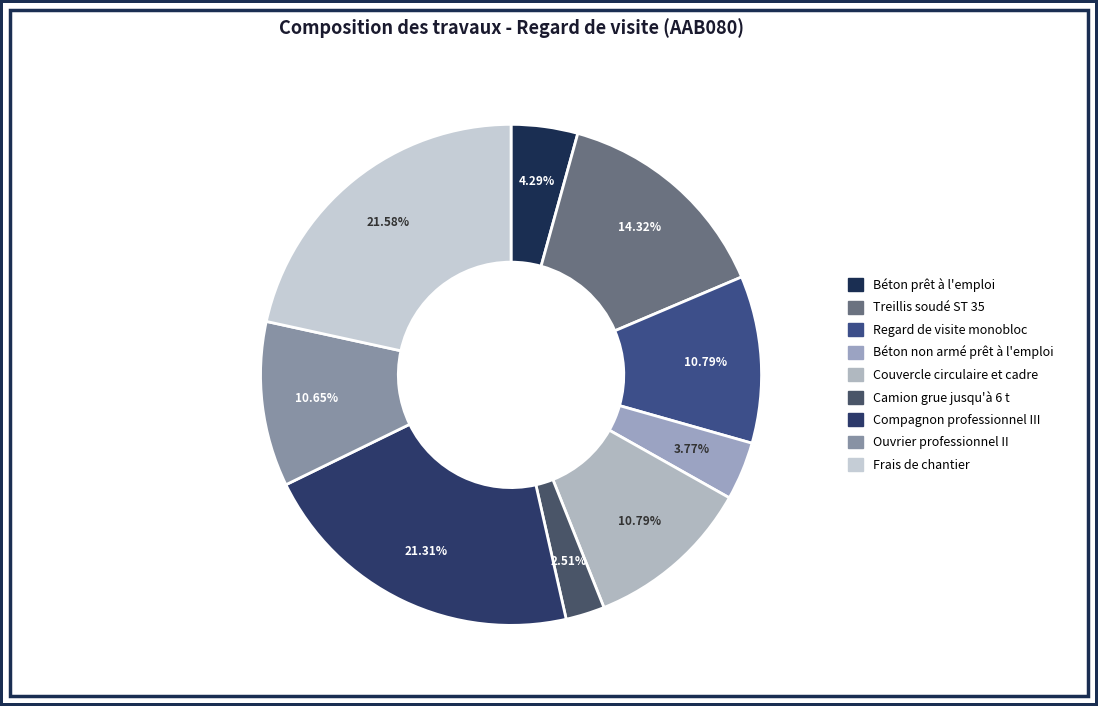

Does any single category account for the majority?

No